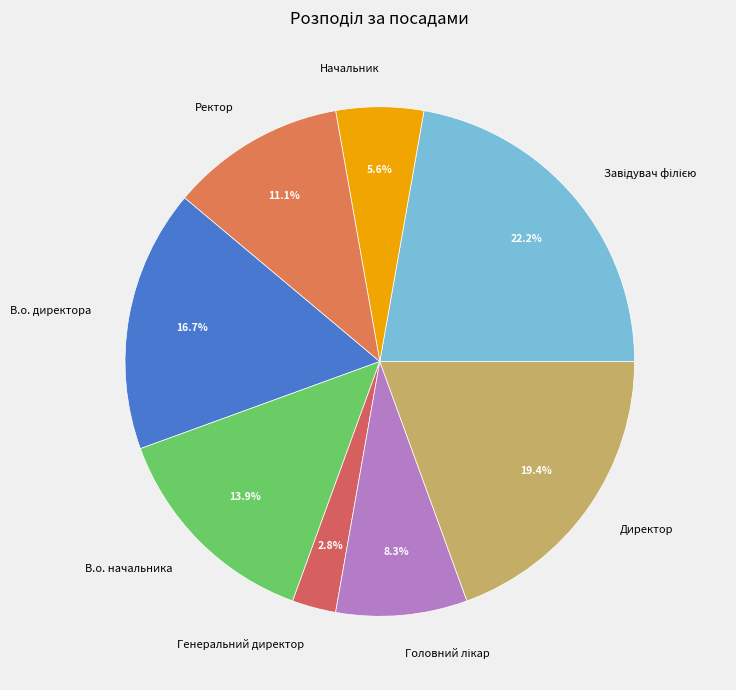

How many slices are in this pie chart?

8